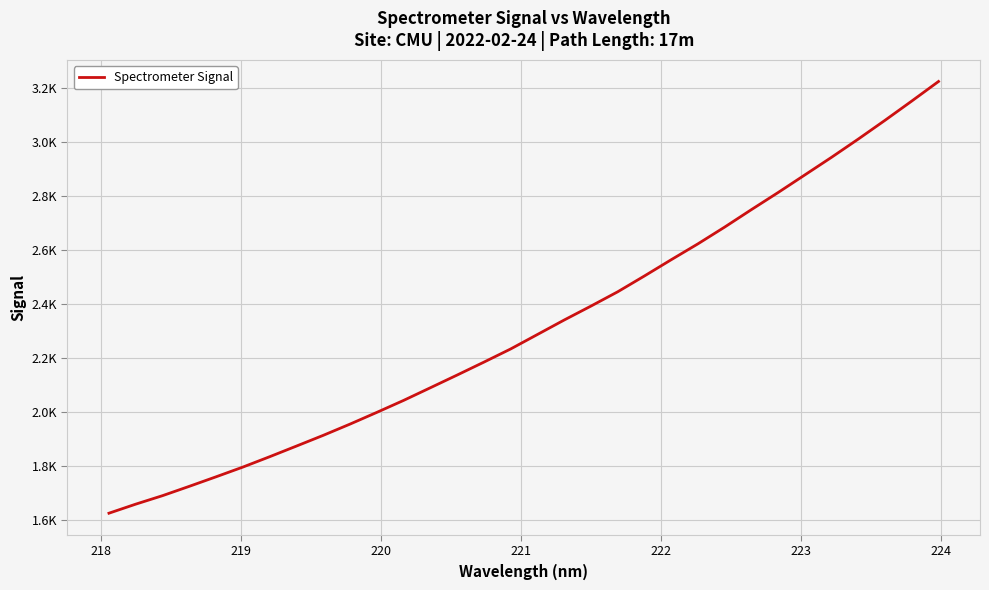

What is the greatest value displayed?

3226.0